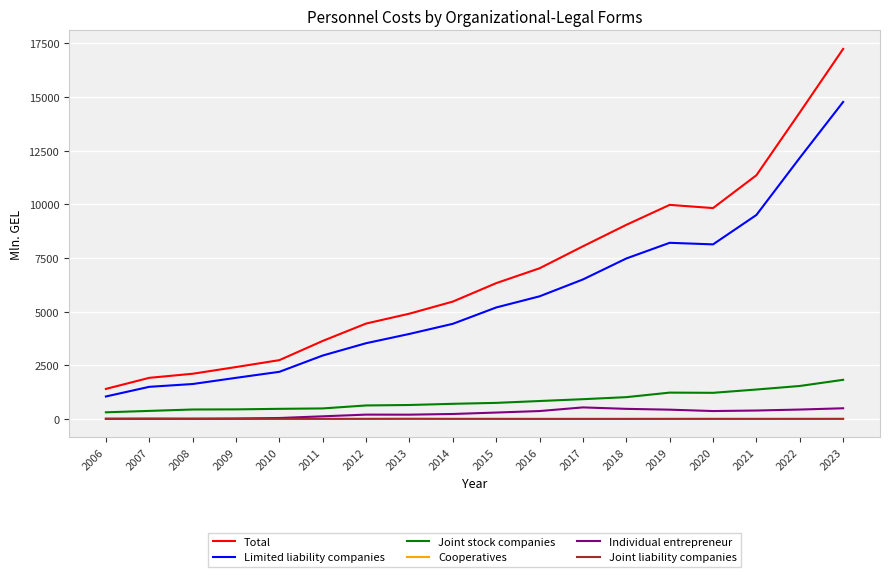

Does the chart display data point markers on the line(s)?

No